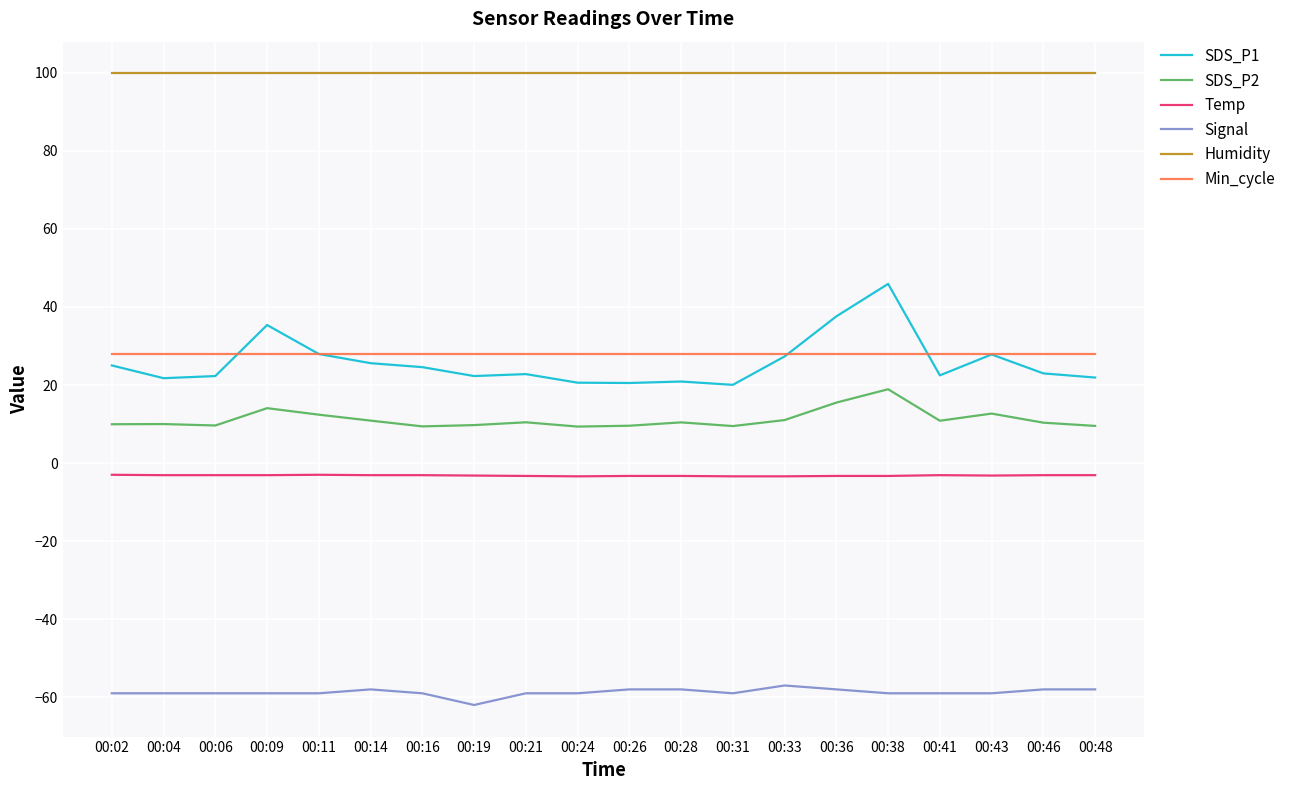

The Temp series shows -3.3 at 00:36. True or false?

True